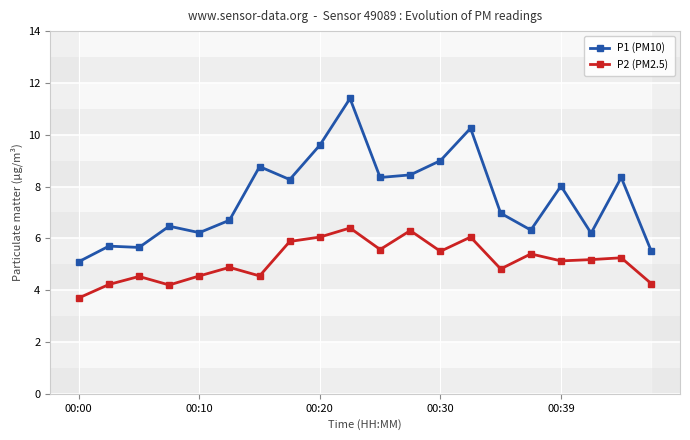

True or false: P2 (PM2.5) and P1 (PM10) intersect in this chart.

False